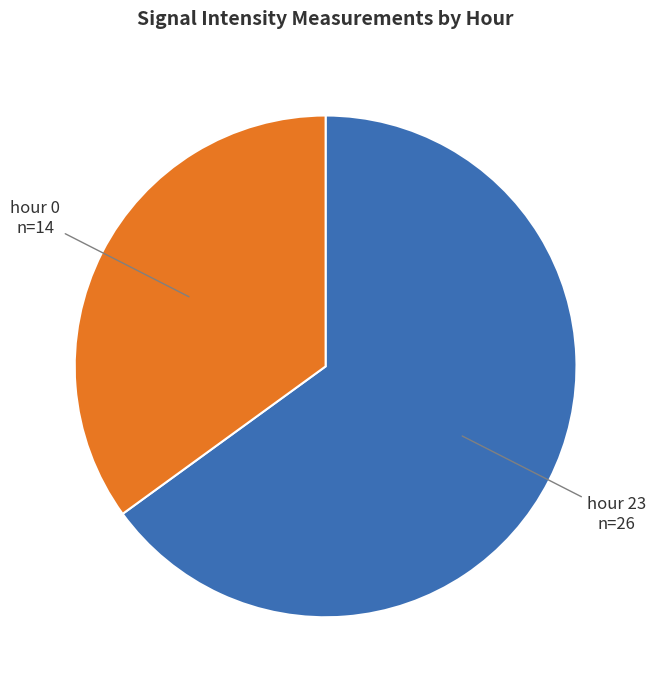

Is the sum of hour 23 and hour 0 greater than half?

Yes